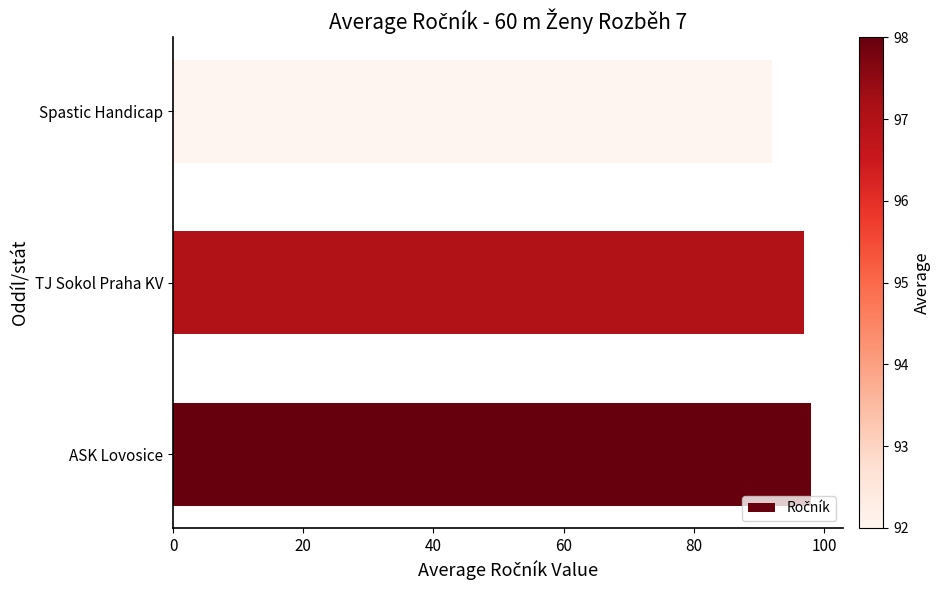

The chart shows a value of 133 at TJ Sokol Praha KV. True or false?

False